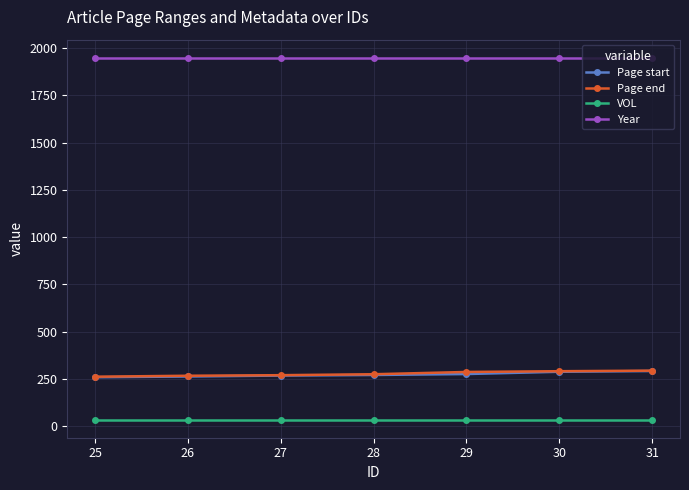

What is the maximum value for Year?

1948